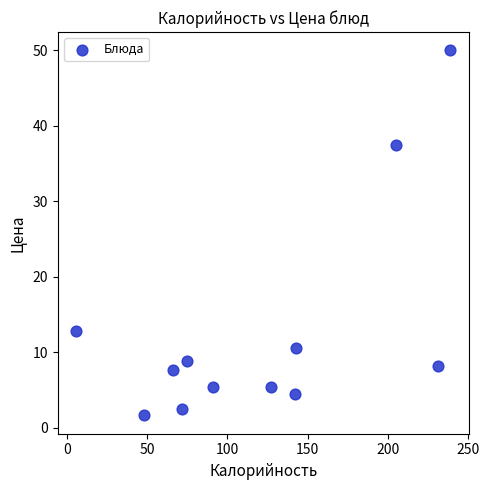

What is the average X value?

120.4